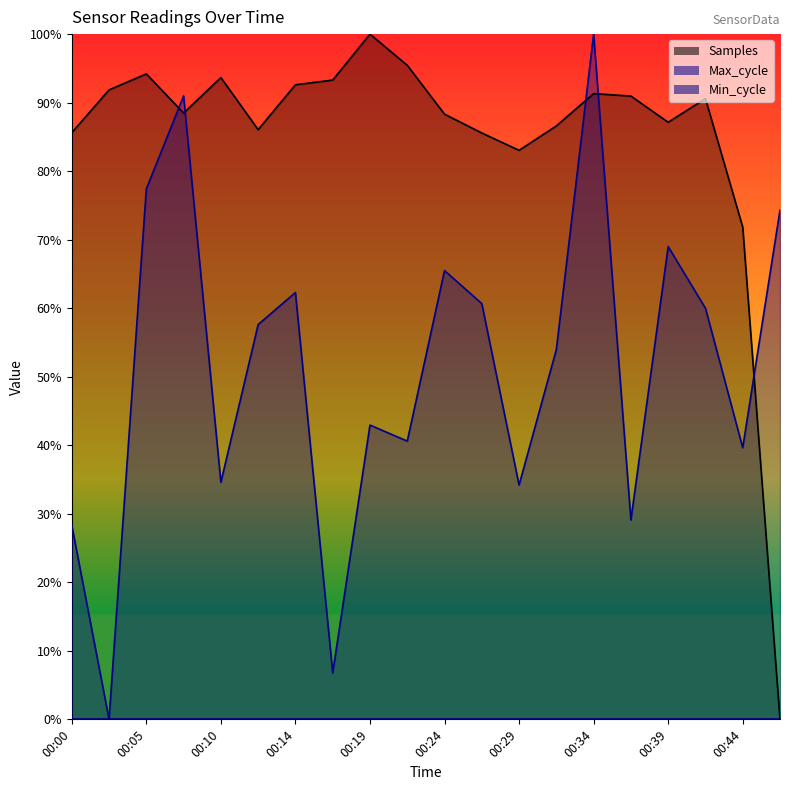

Rank the series at 00:29 from lowest to highest value.

Max_cycle, Samples